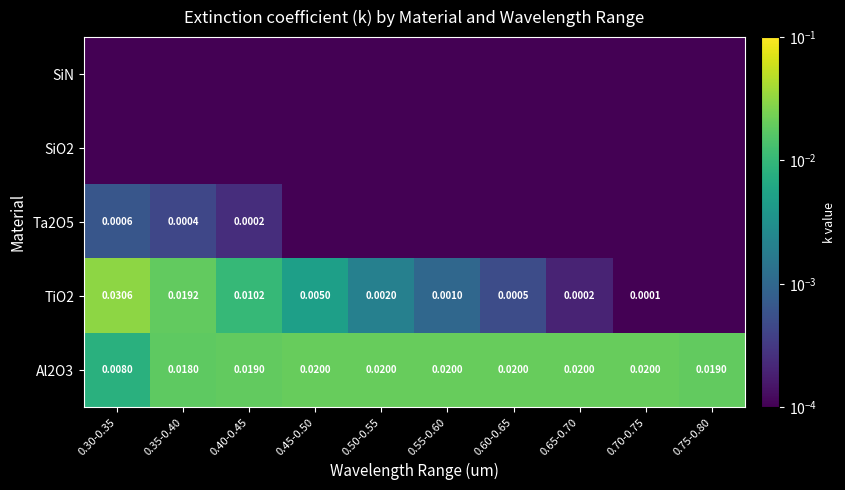

Rank the series at 0.35-0.40 from lowest to highest value.

SiN, SiO2, Ta2O5, Al2O3, TiO2